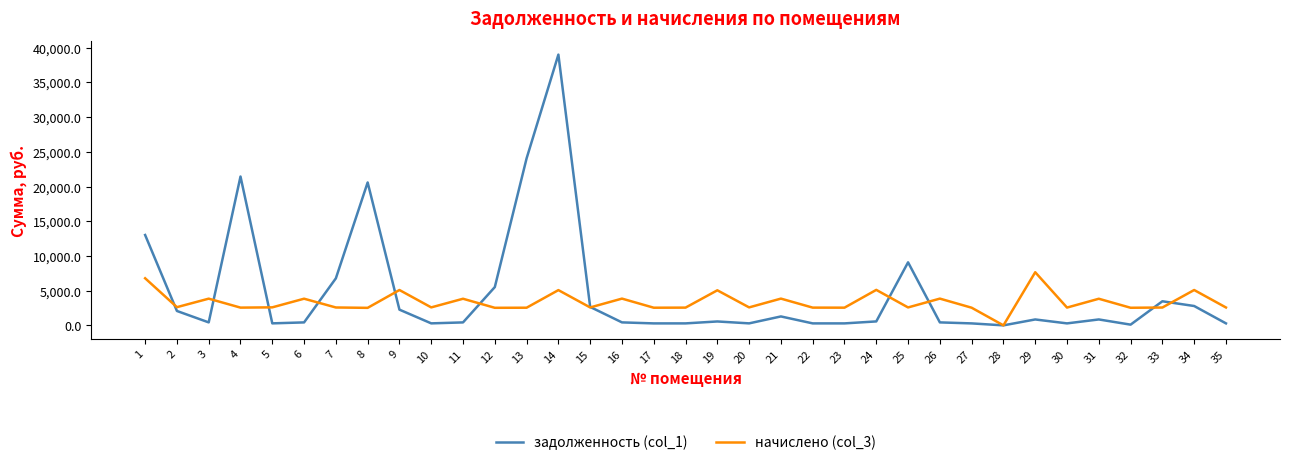

What is the maximum value shown in the chart?

39011.0